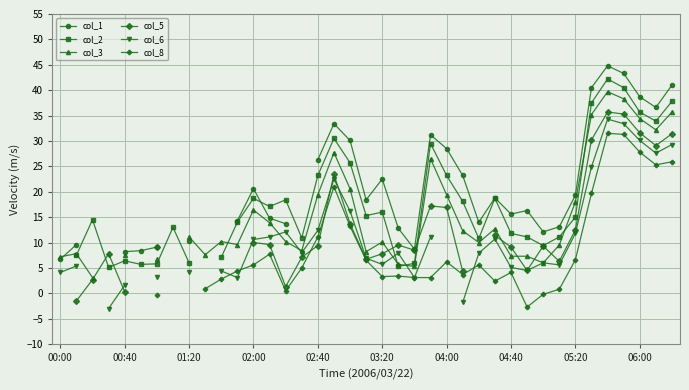

Is the value of col_3 at 24 greater than the value of col_1 at 10?

No